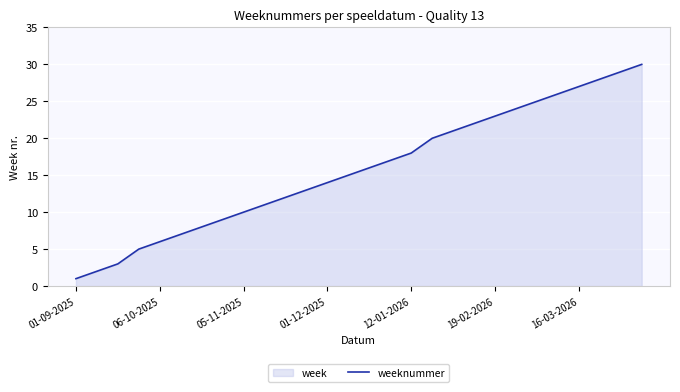

Which label corresponds to the smallest value in the chart?

01-09-2025